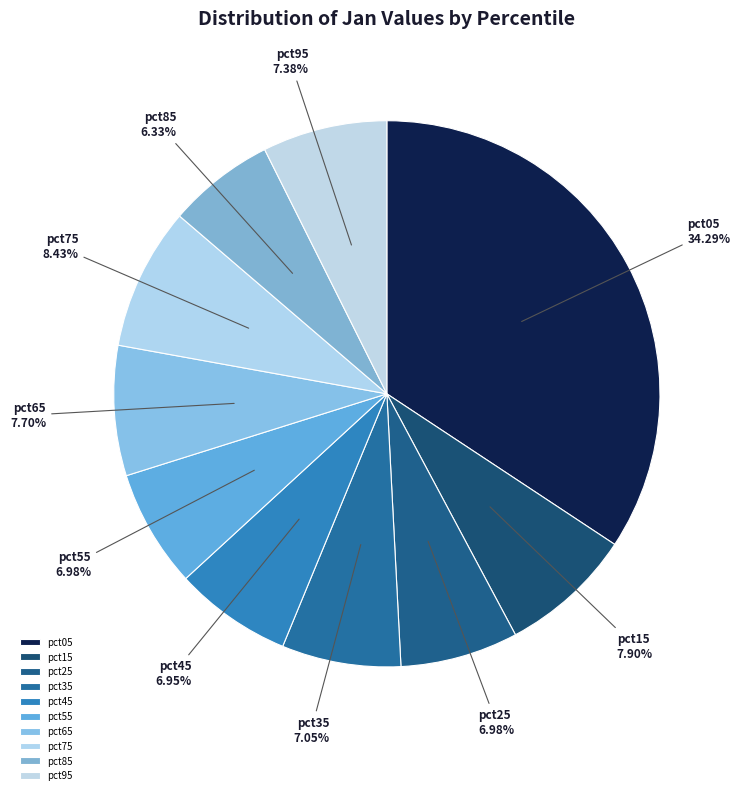

How many slices are in this pie chart?

10